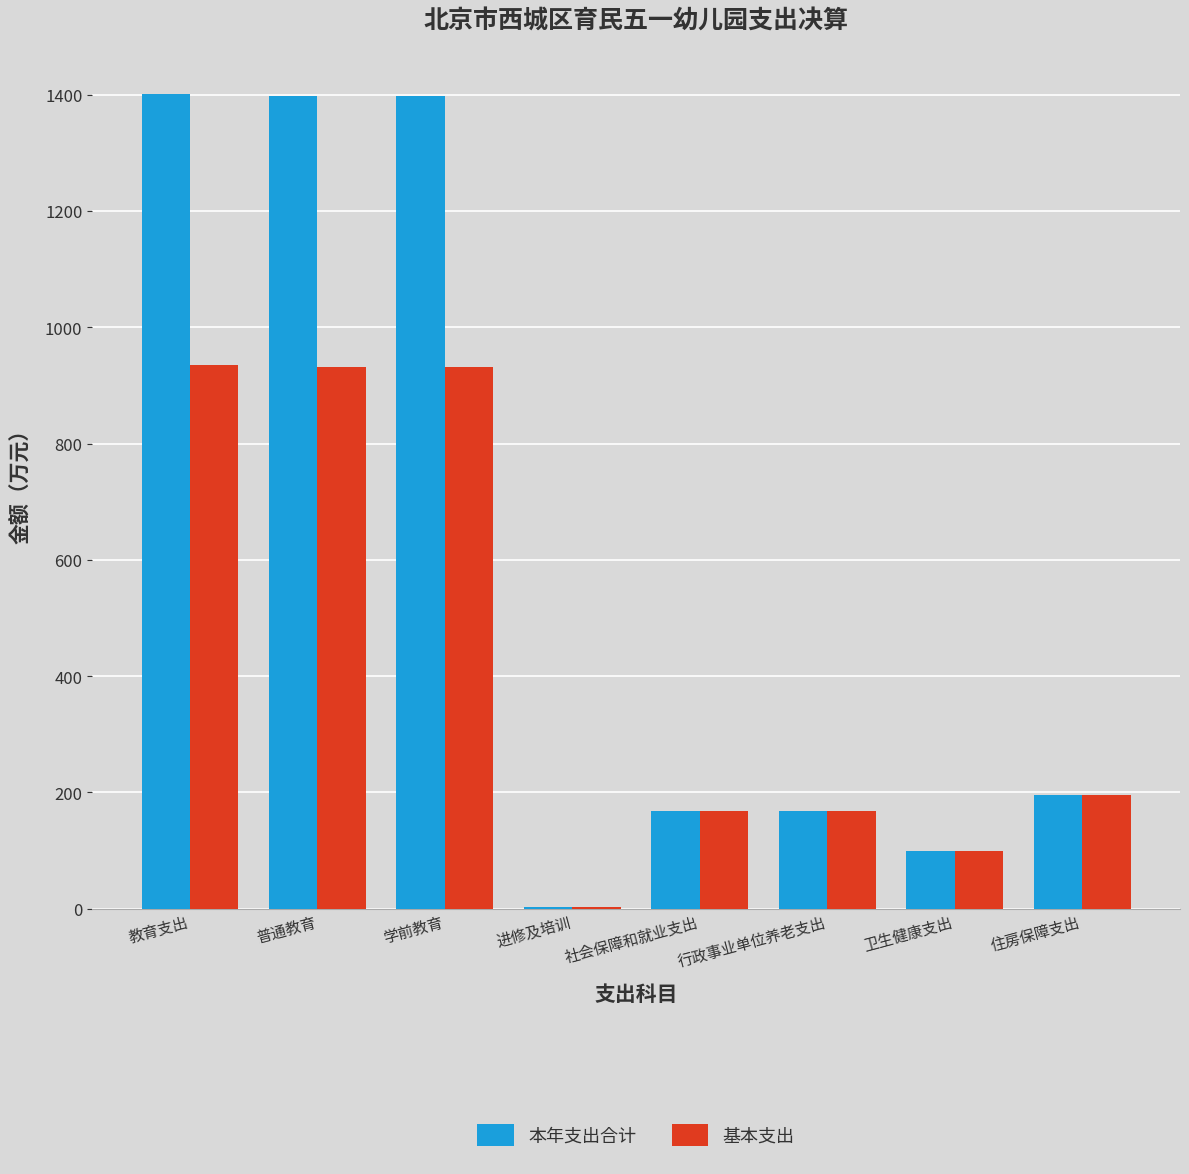

Is the value of 本年支出合计 at 社会保障和就业支出 greater than the value of 基本支出 at 卫生健康支出?

Yes